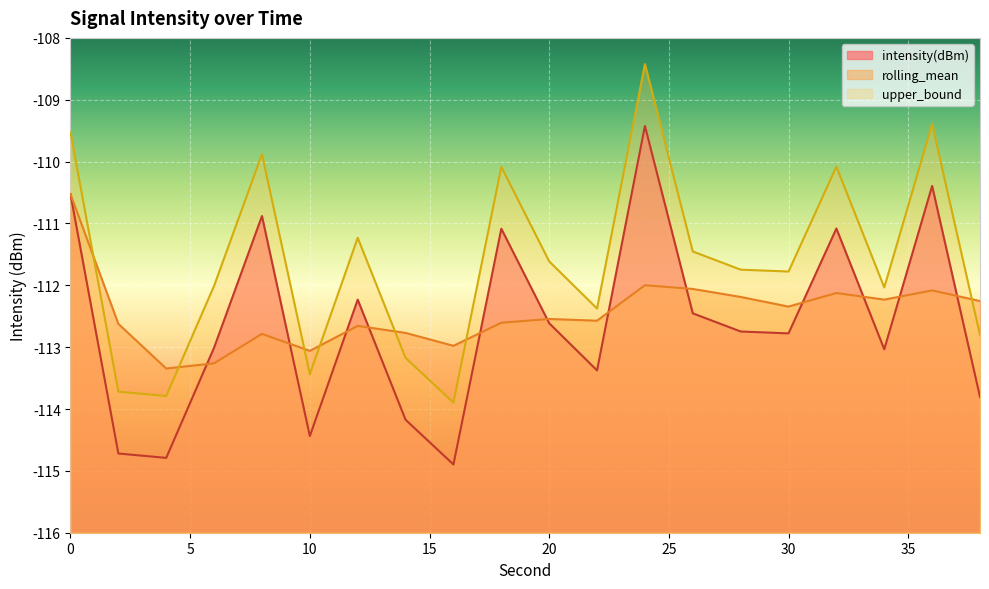

What are all the series names shown in the legend?

intensity(dBm), rolling_mean, upper_bound